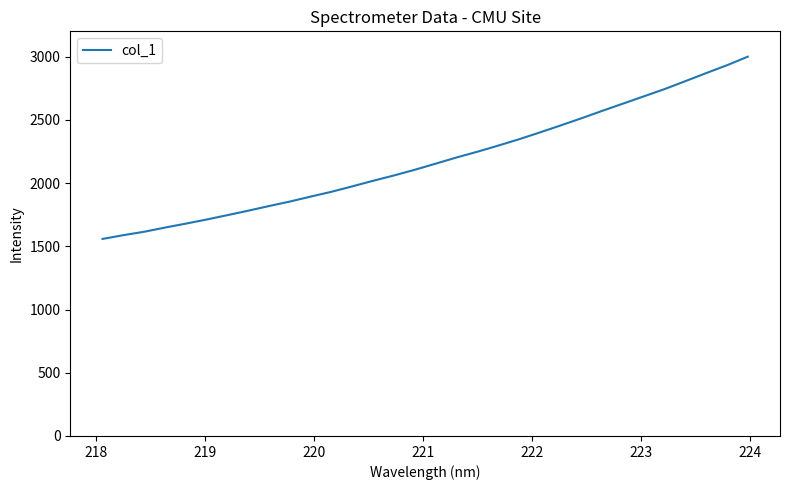

What is the difference between the maximum and minimum values?

1441.1